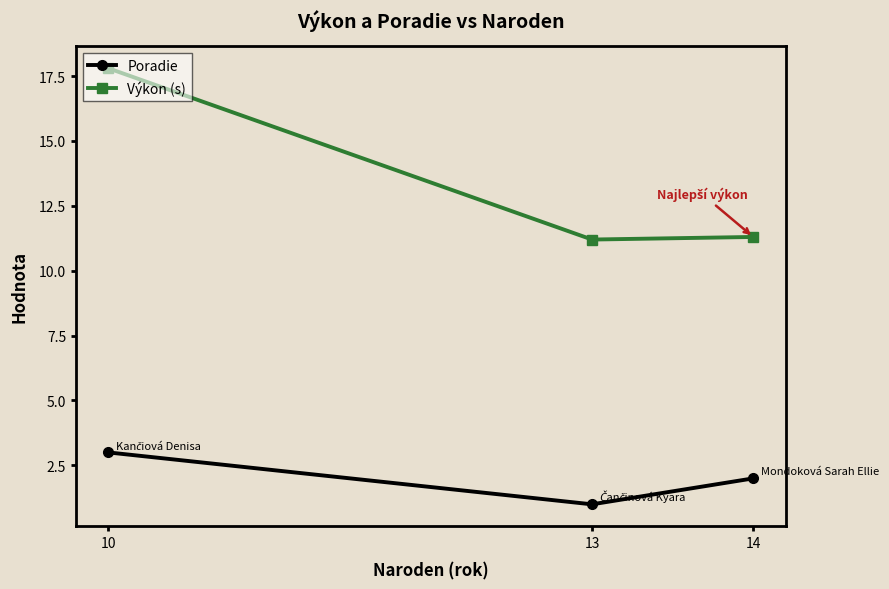

What is the value of the Poradie point at the 3rd from the left?

2.0